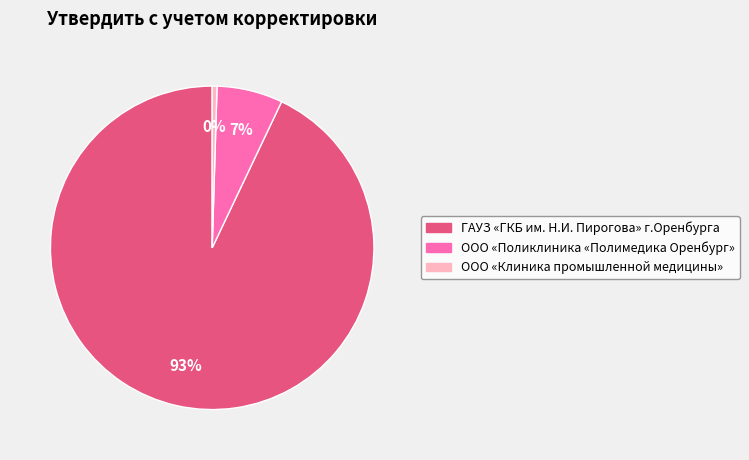

Is it true that ООО «Поликлиника «Полимедика Оренбург» is 7% of the pie?

True